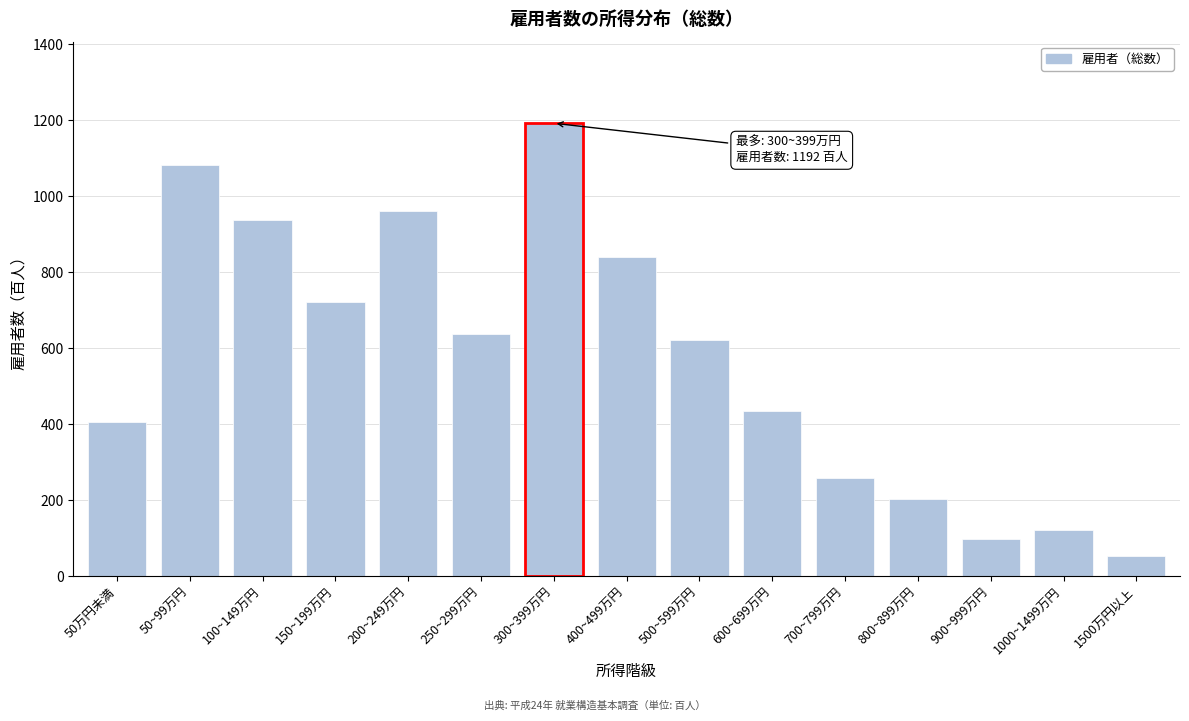

Reading left to right, what are all the values shown in this chart?

405	1083	937	721	962	638	1192	840	621	434	260	203	99	123	54